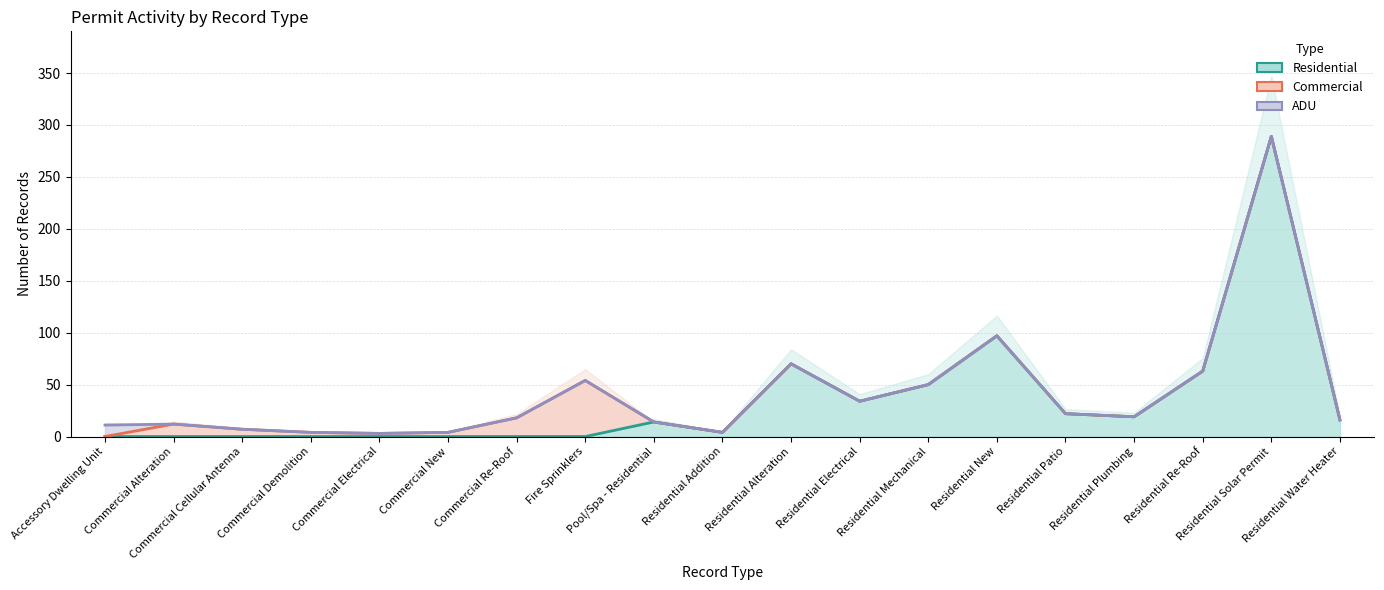

True or false: ADU and Residential intersect in this chart.

False